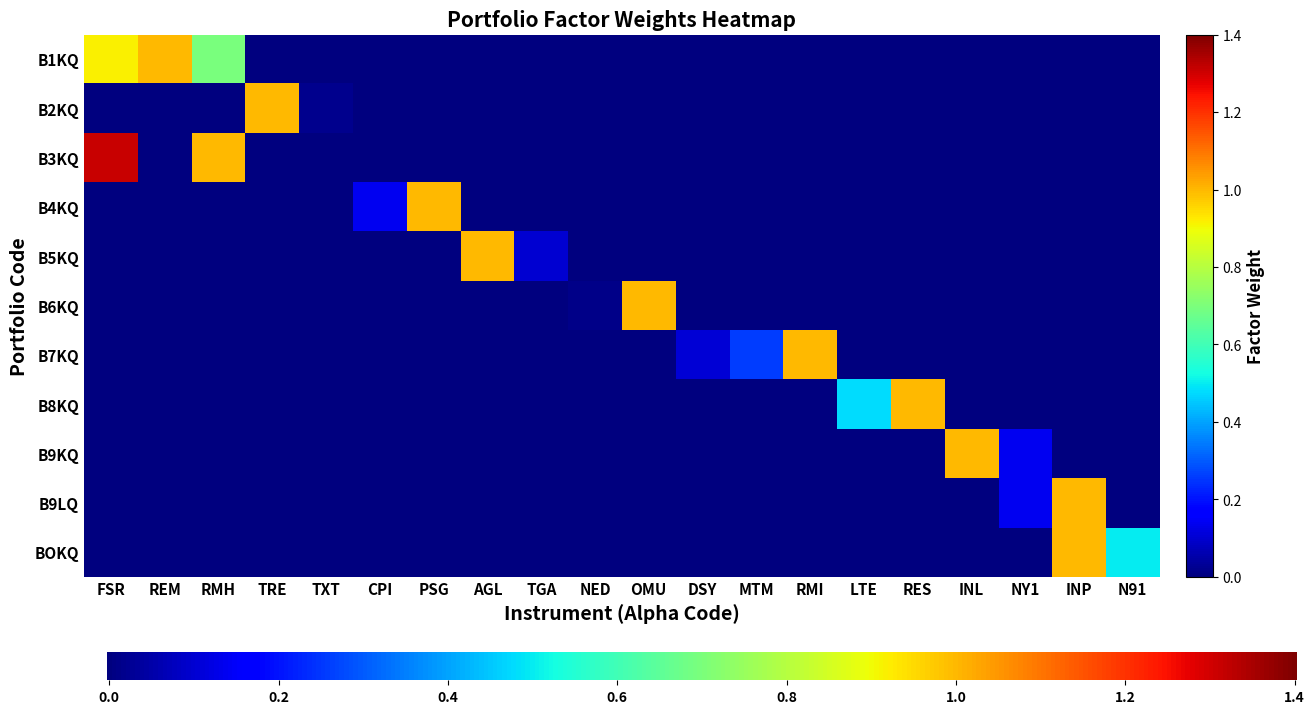

Is it true that B4KQ equals -0.7 at FSR?

False